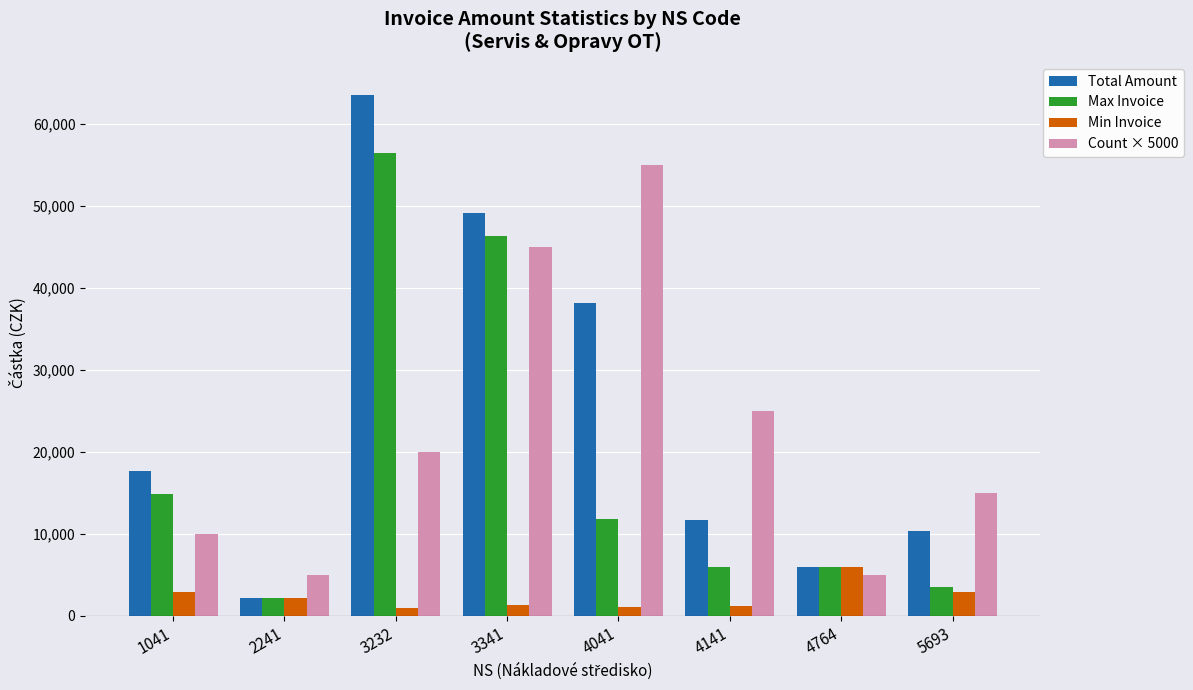

The value of Total Amount at 4764 is 9006. True or false?

False